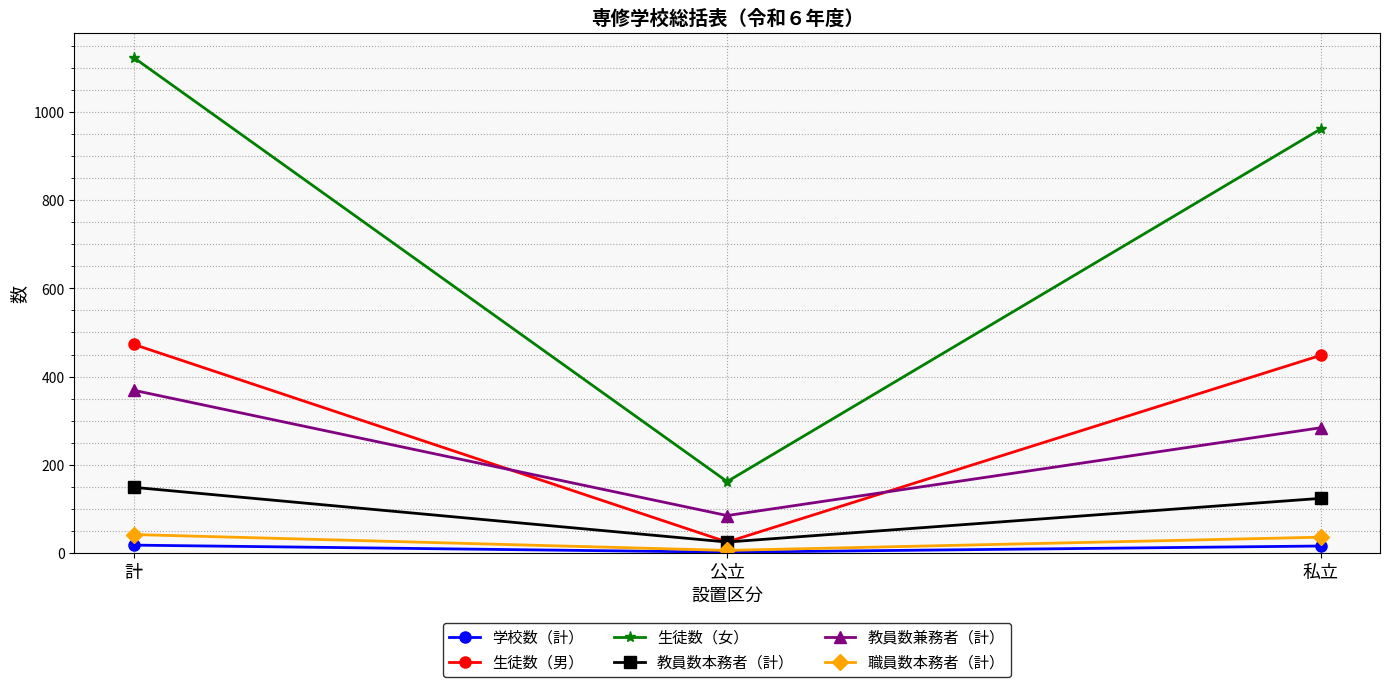

How many lines are shown in the chart?

6